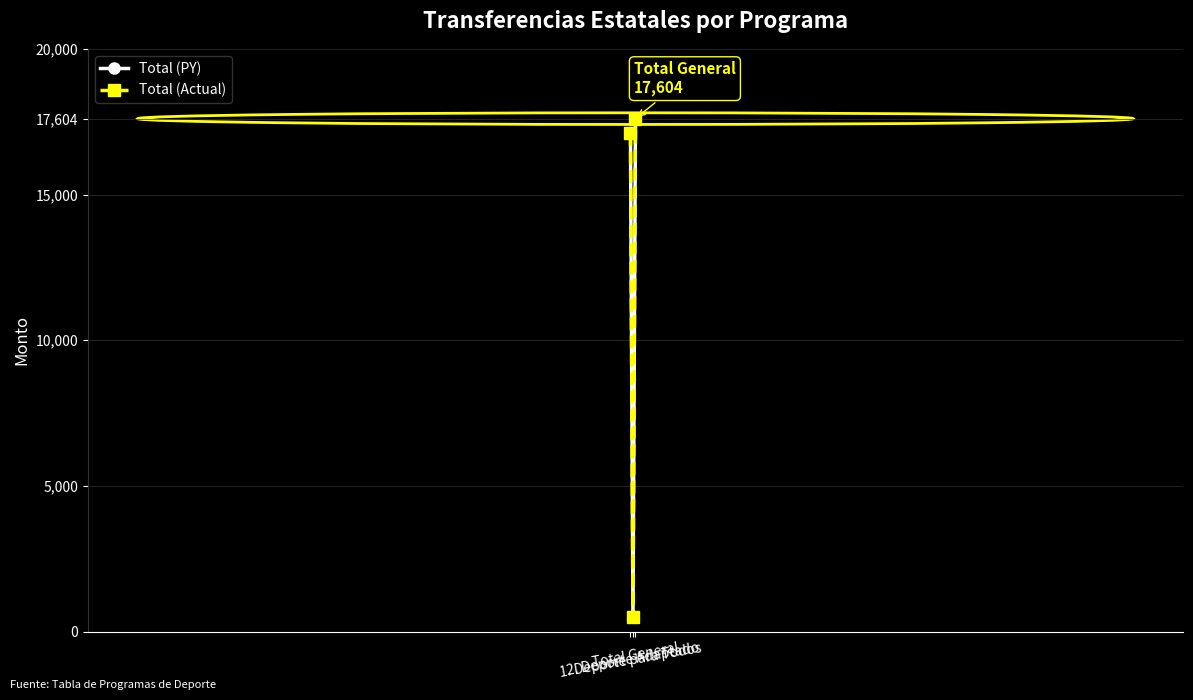

Which has a higher value, 2. Deporte Adaptado or 1. Deporte para Todos?

1. Deporte para Todos